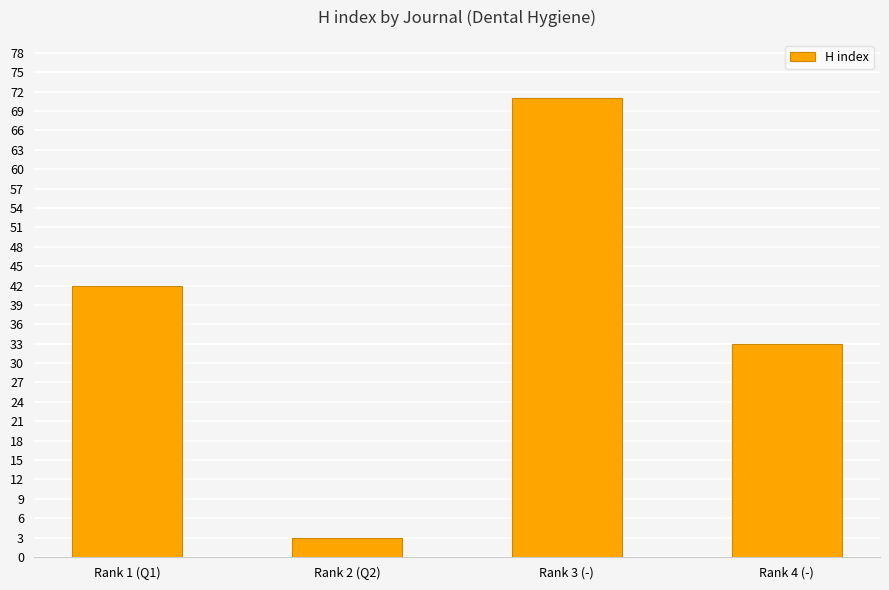

The value at Rank 4 (-) is 52. True or false?

False